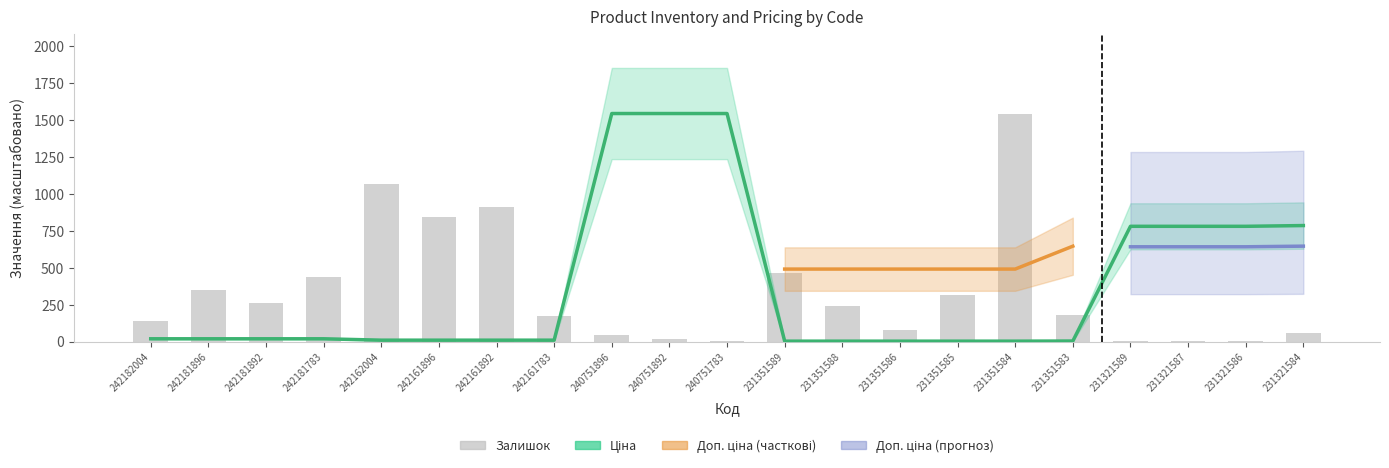

What is the maximum value shown in the chart?

1545.0